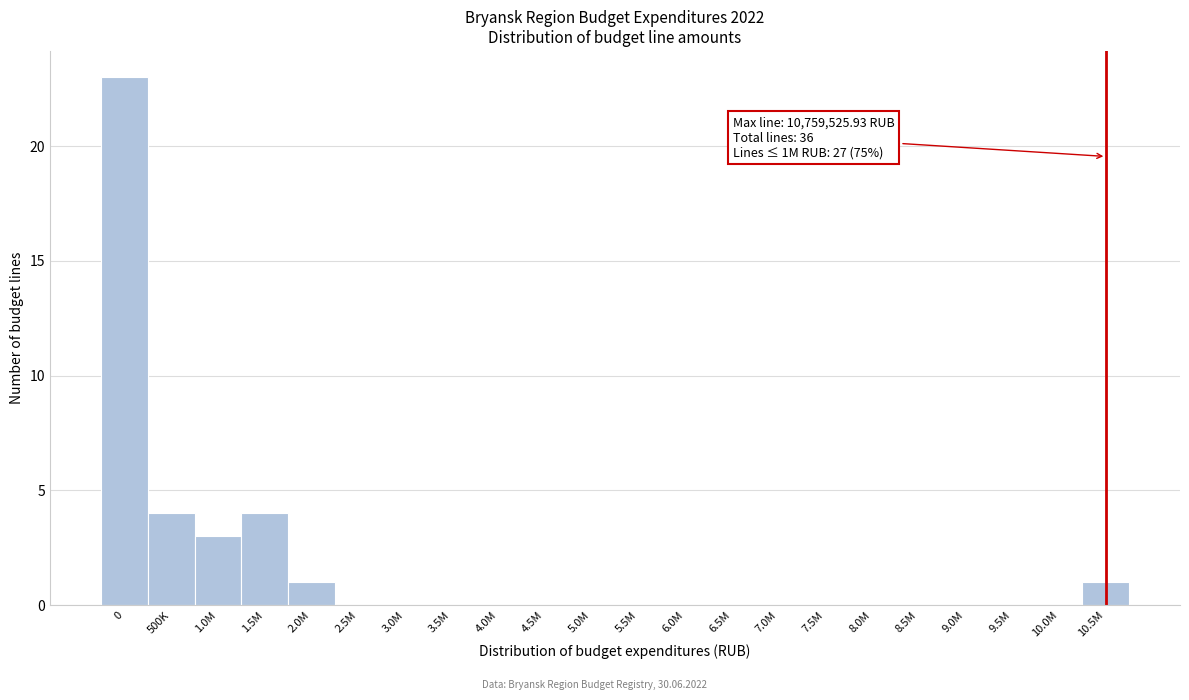

Reading left to right, list all the values displayed in this chart.

0=23	500K=4	1.0M=3	1.5M=4	2.0M=1	2.5M=0	3.0M=0	3.5M=0	4.0M=0	4.5M=0	5.0M=0	5.5M=0	6.0M=0	6.5M=0	7.0M=0	7.5M=0	8.0M=0	8.5M=0	9.0M=0	9.5M=0	10.0M=0	10.5M=1